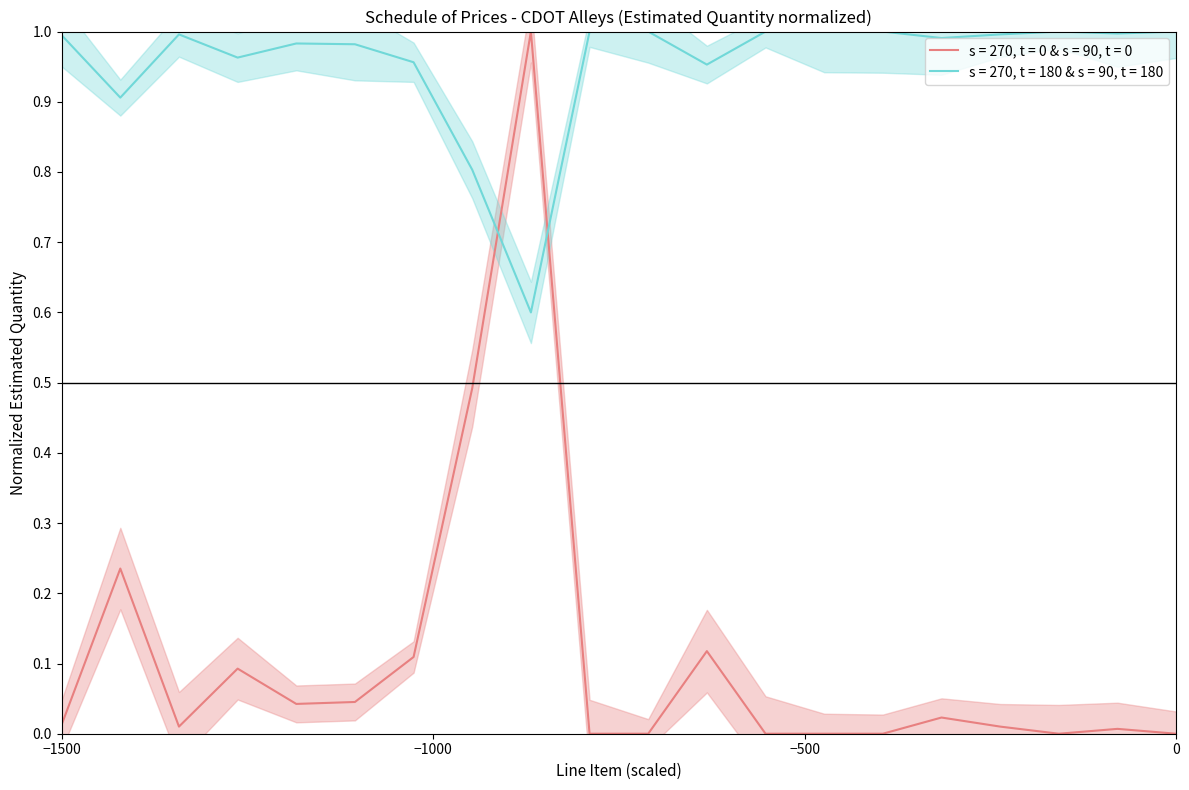

At which category does the chart reach its peak across all series?

9